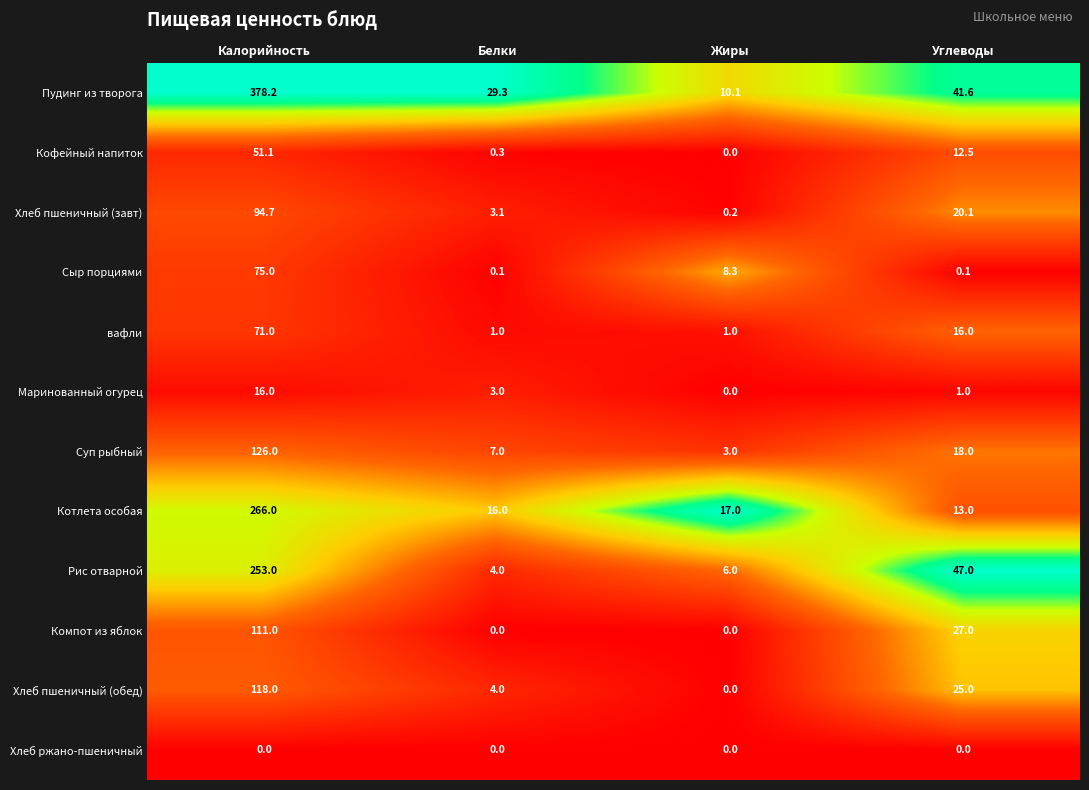

Count the number of data series in this chart.

12